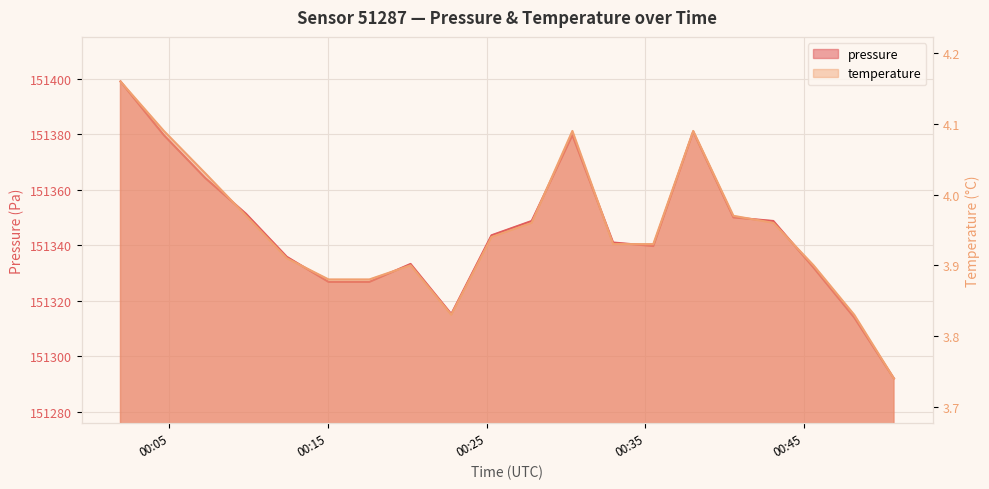

Is it true that temperature equals 4.1 at 2023-02-22T00:30:24?

True